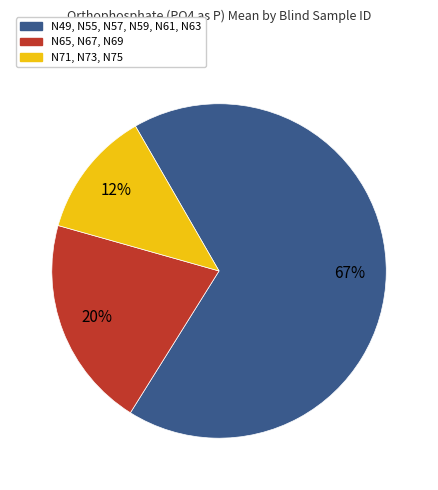

Is there any slice that represents more than half of the pie?

Yes